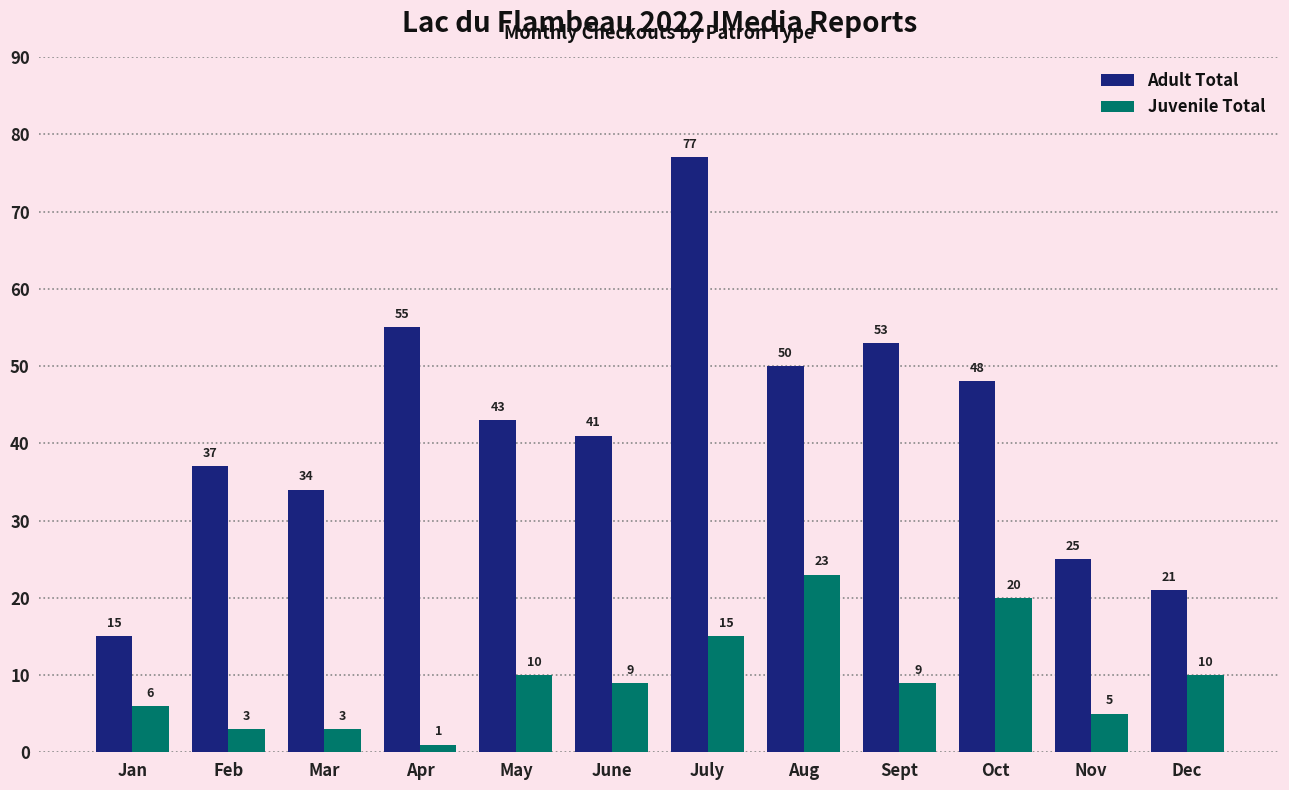

How many values in the Adult Total series are below 43?

6